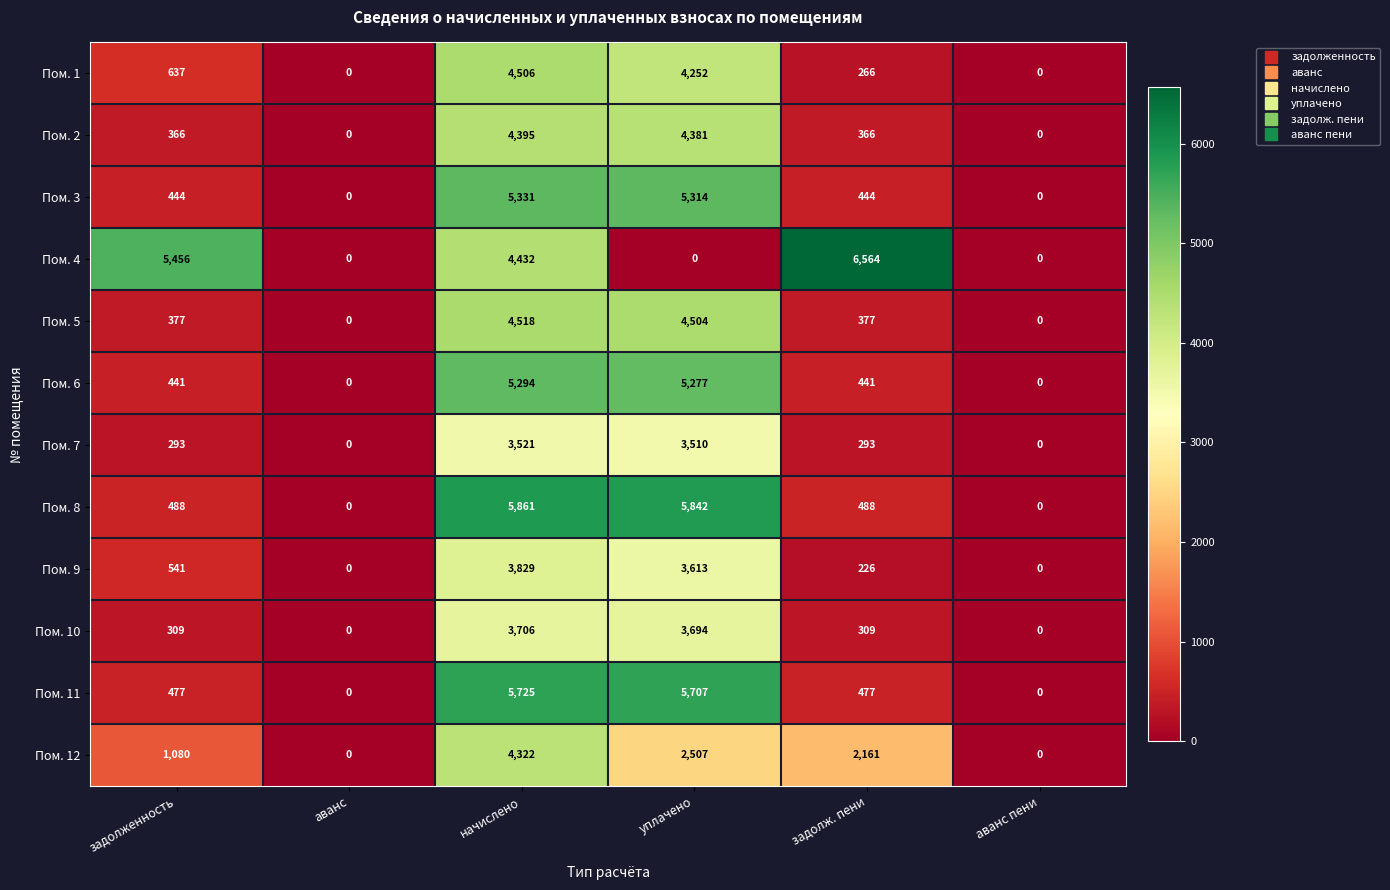

What is the average value of the Пом. 5 series?

1629